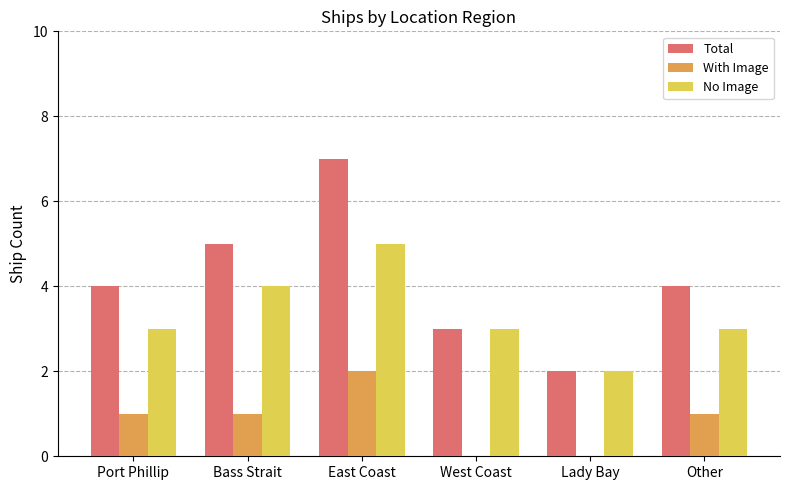

At which category is the sum across all series the highest?

East Coast